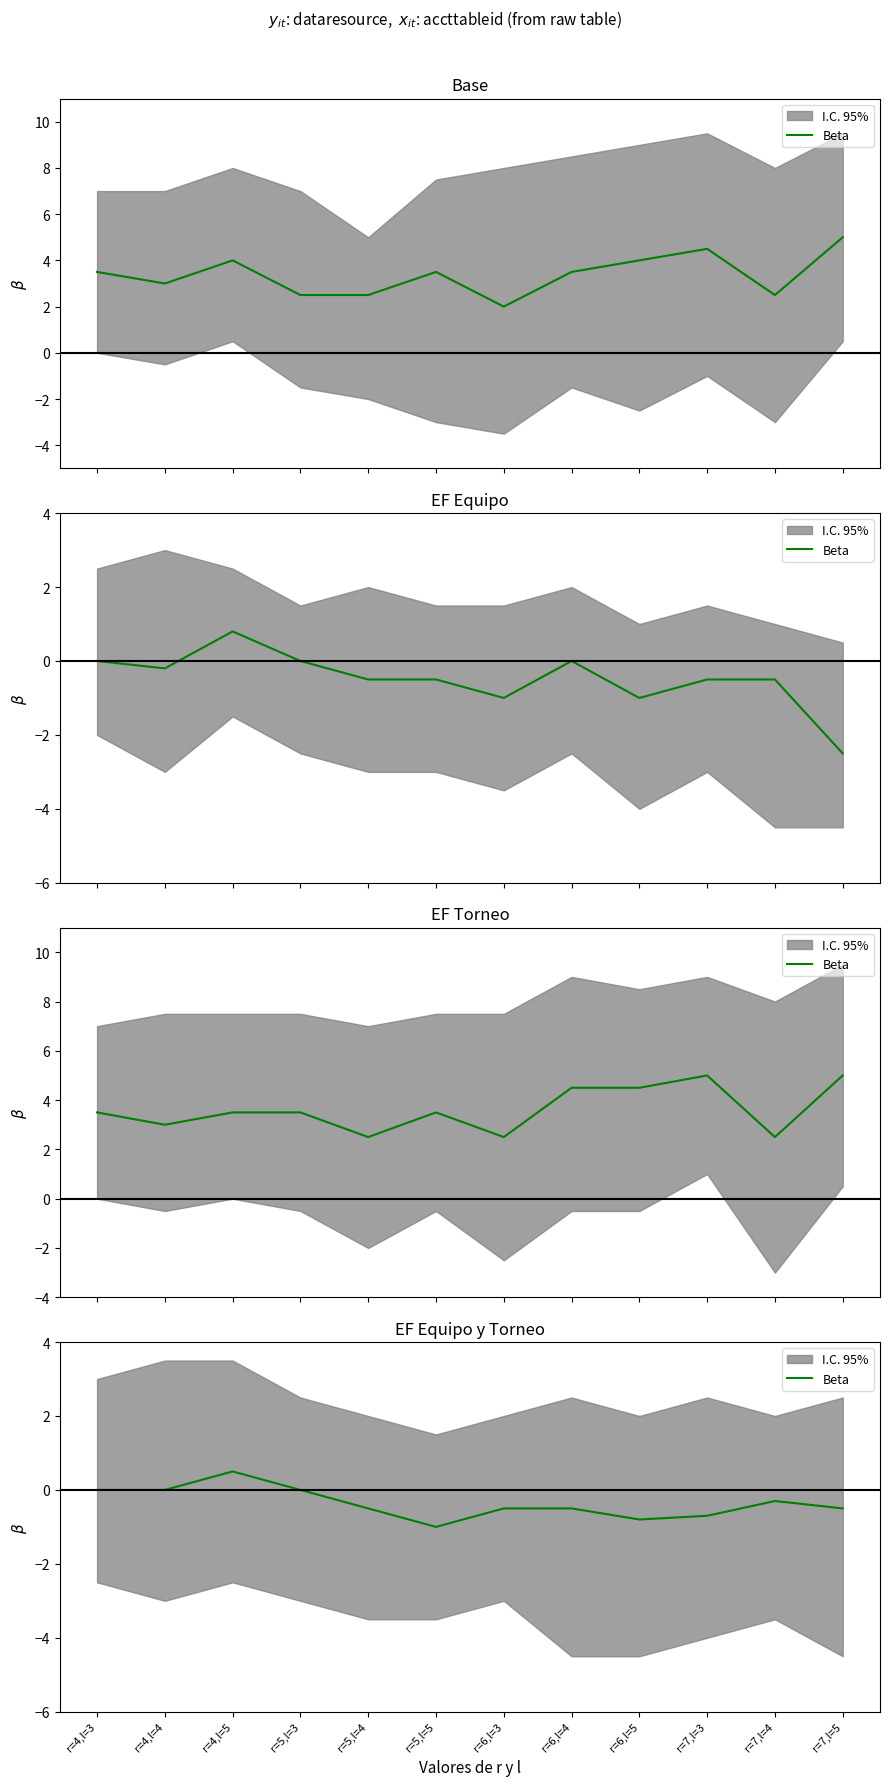

Reading left to right, extract all data points from this chart.

0.0	0.0	0.5	0.0	-0.5	-1.0	-0.5	-0.5	-0.8	-0.7	-0.3	-0.5